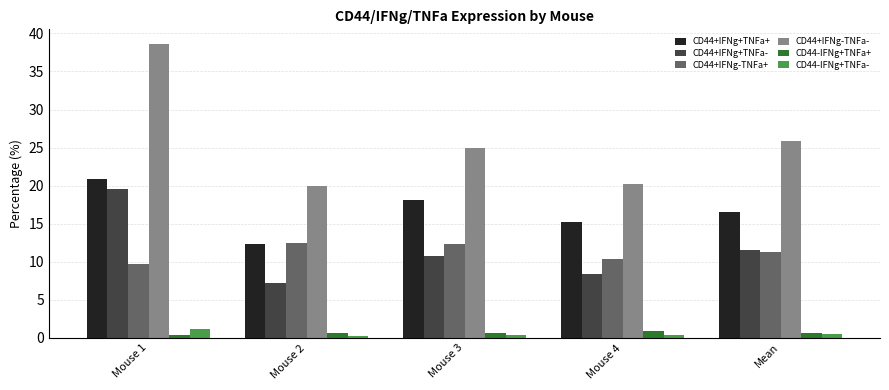

What is the difference between the second highest and second lowest values in the CD44-IFNg+TNFa+ series?

0.1